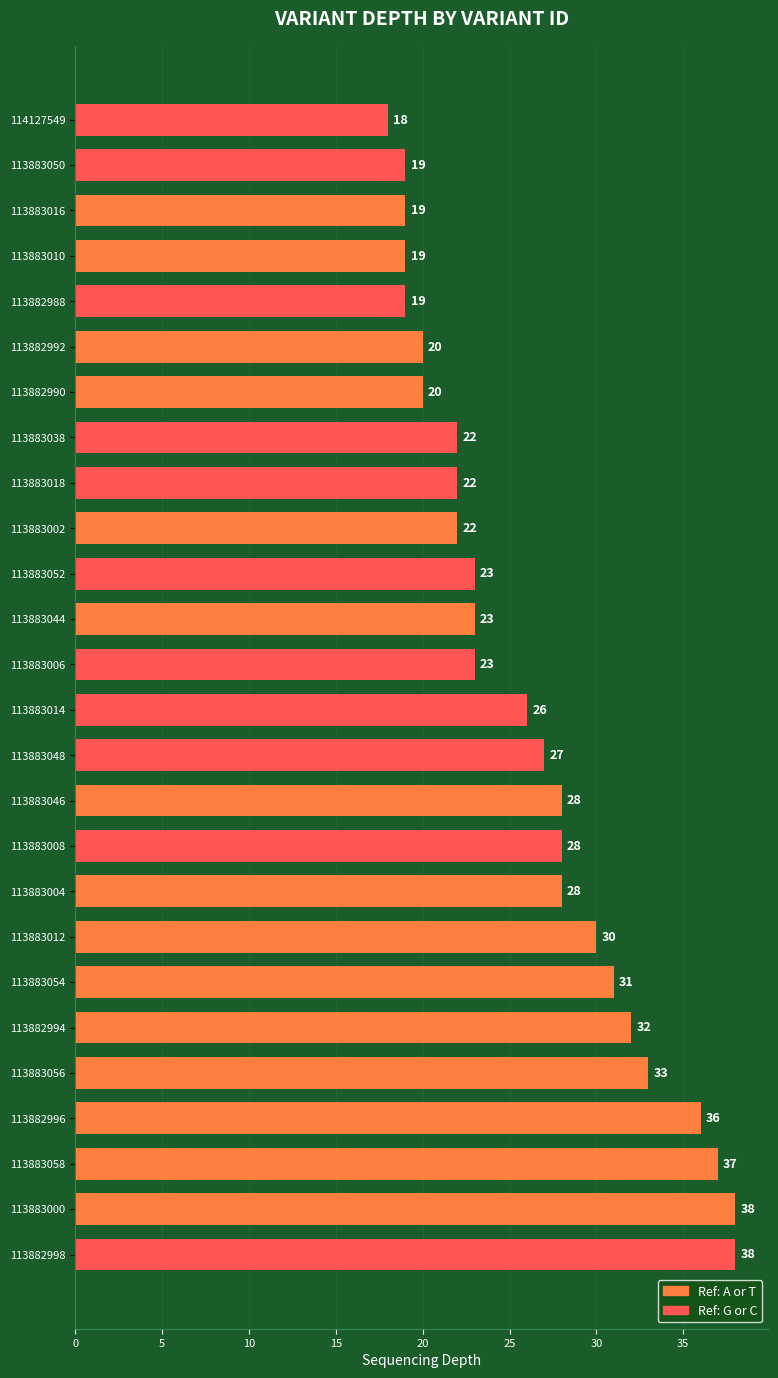

Read the value at 113883050.

19